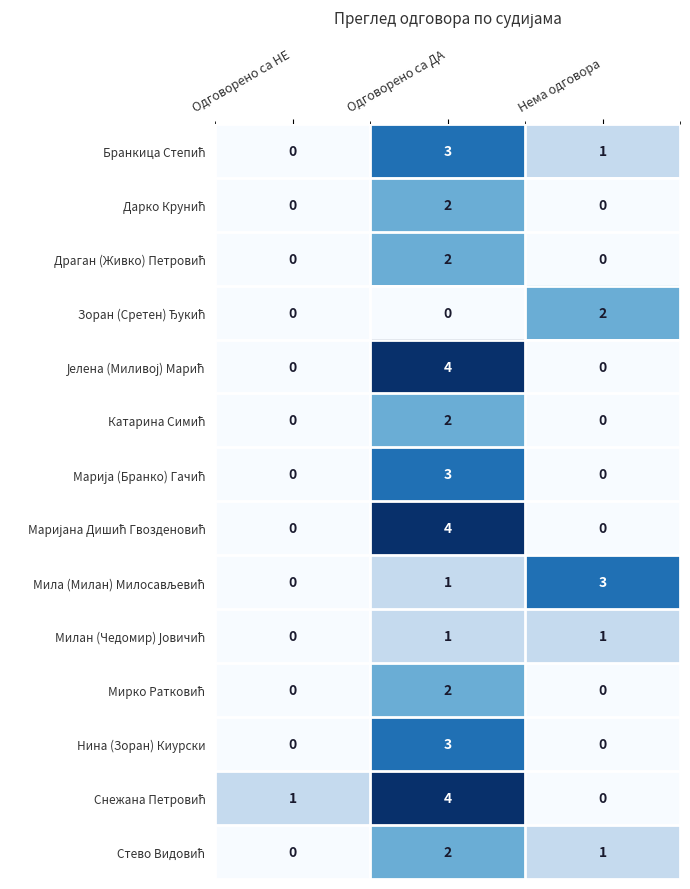

What is the spread (max minus min) of values at Нема одговора?

3